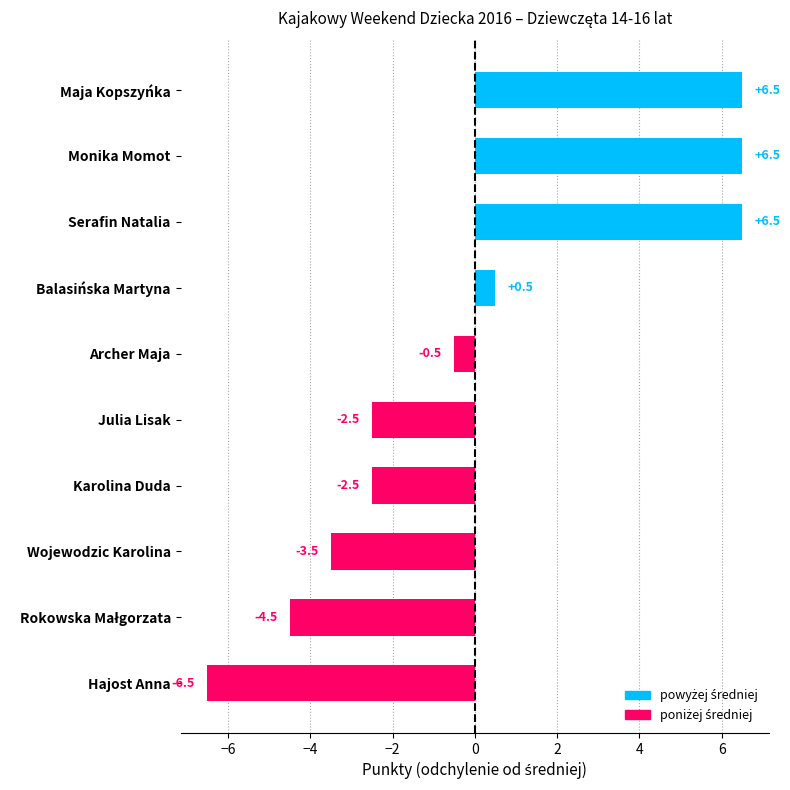

The chart shows a value of 8.5 at Serafin Natalia. True or false?

False